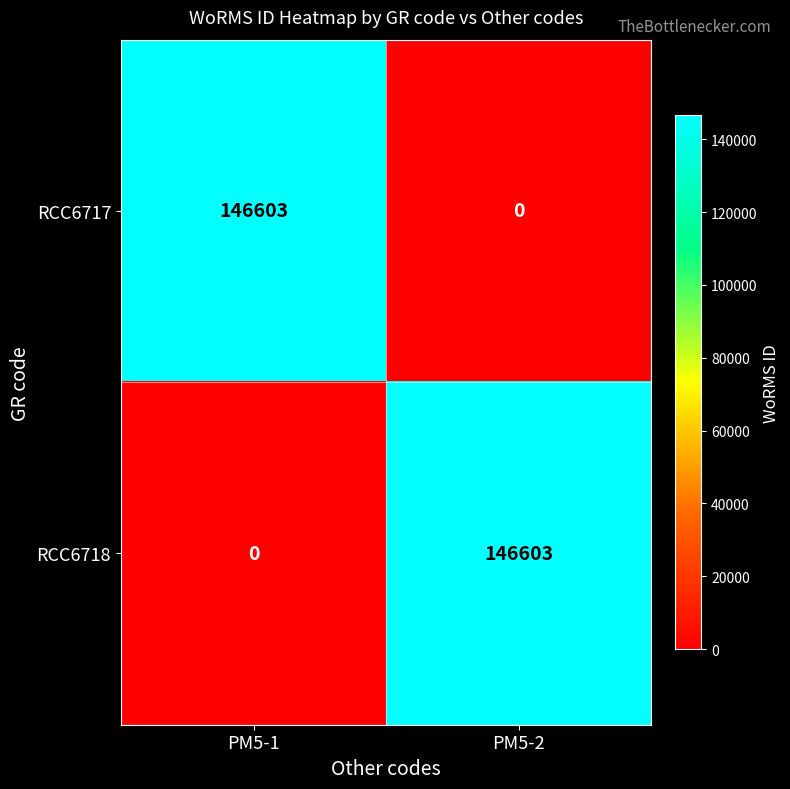

How many values in RCC6717 are above zero?

1